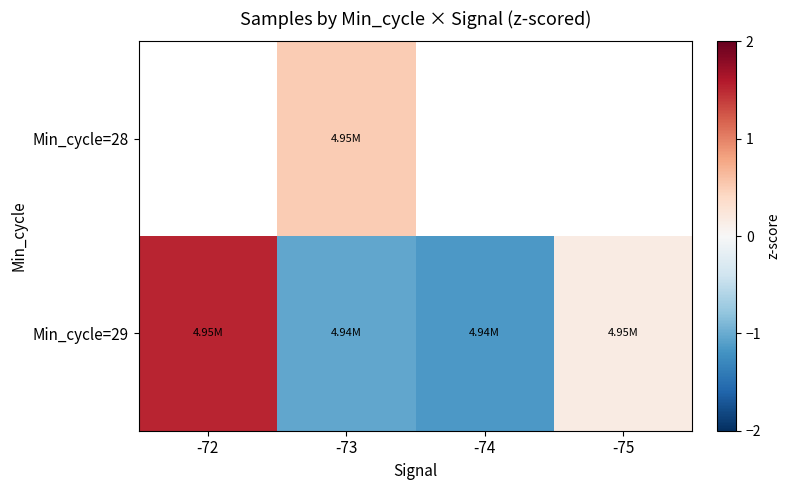

What is the minimum value shown in the chart?

-1.2